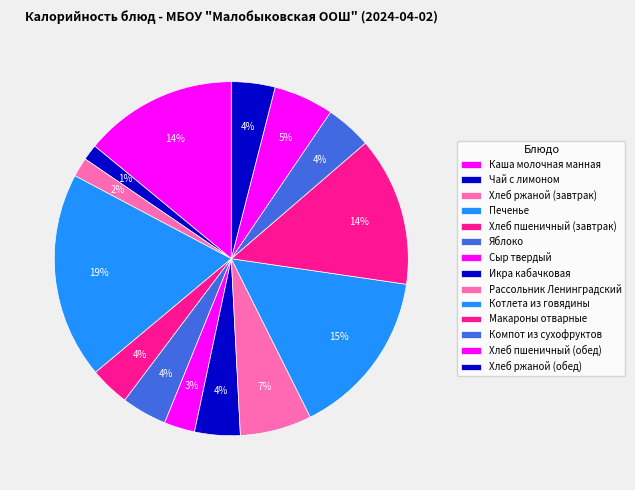

Does Сыр твердый represent more than half of the total?

No